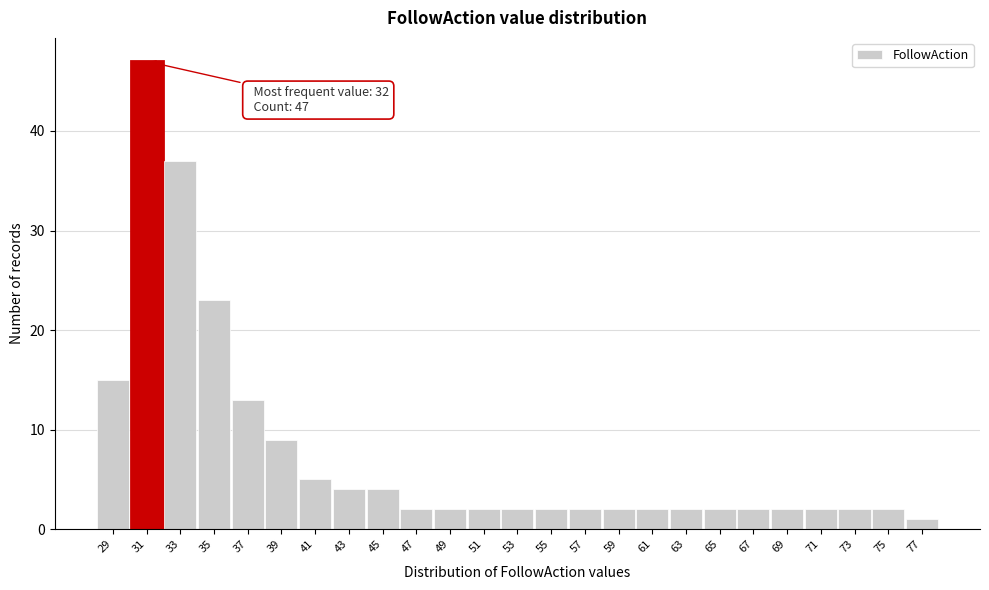

Reading left to right, transcribe all the data shown in this chart.

15	47	37	23	13	9	5	4	4	2	2	2	2	2	2	2	2	2	2	2	2	2	2	2	1